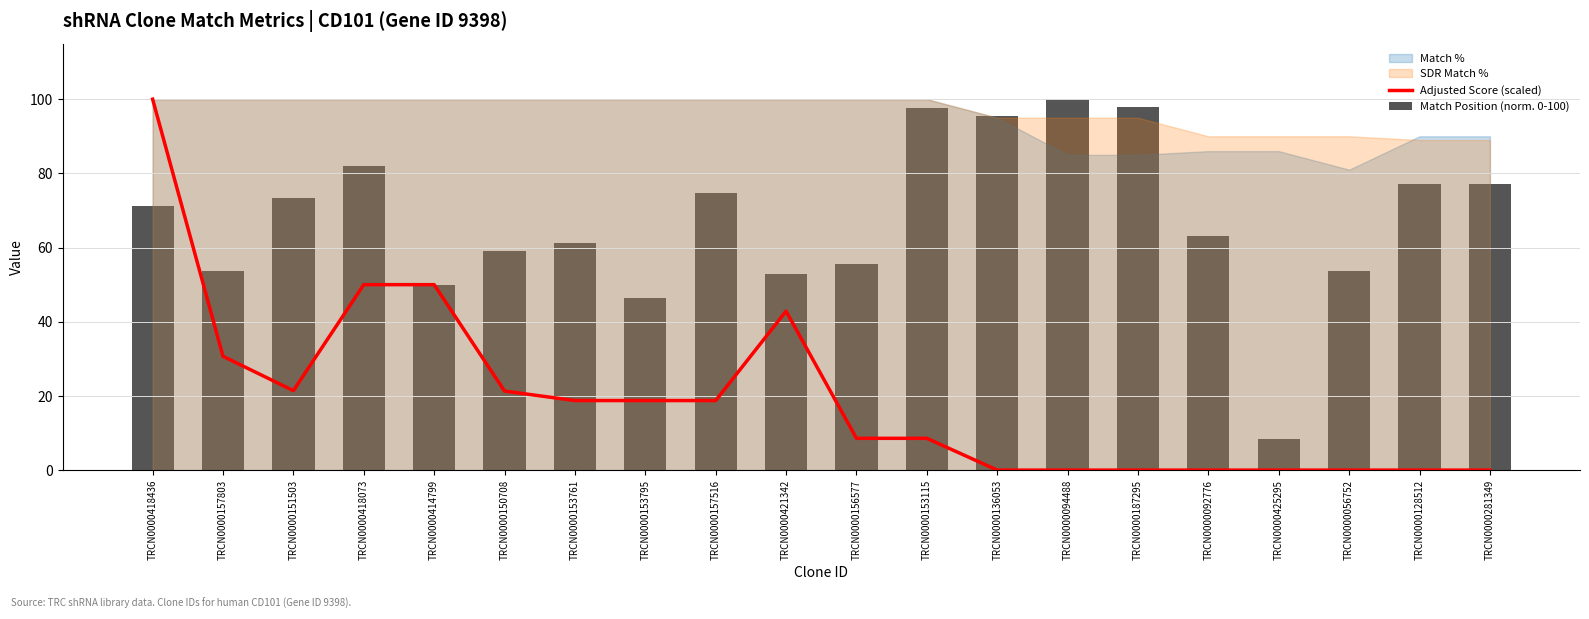

How many data points in Match Position (norm. 0-100) are above 71?

10